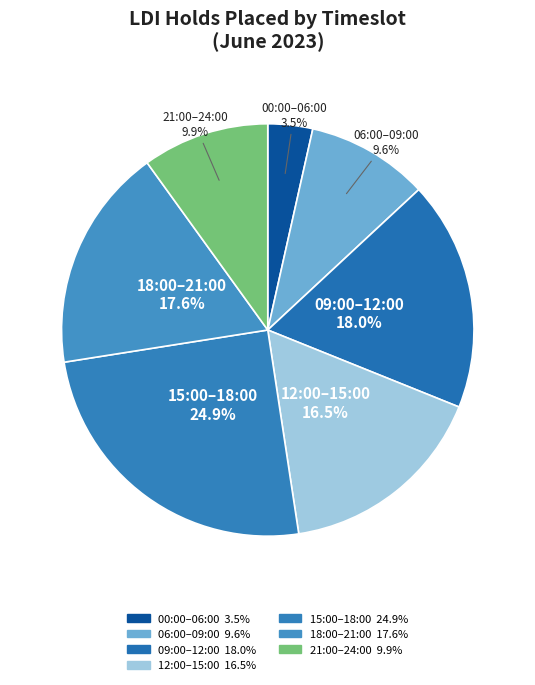

What is the smallest slice in the pie chart?

00:00–06:00 3.5%